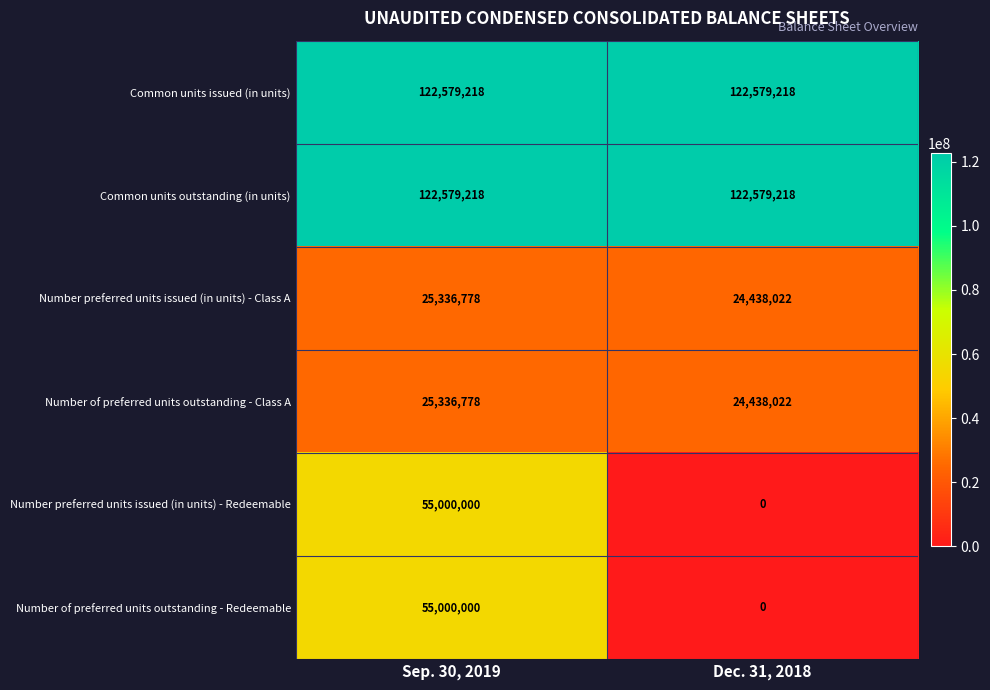

Count the number of data series in this chart.

6